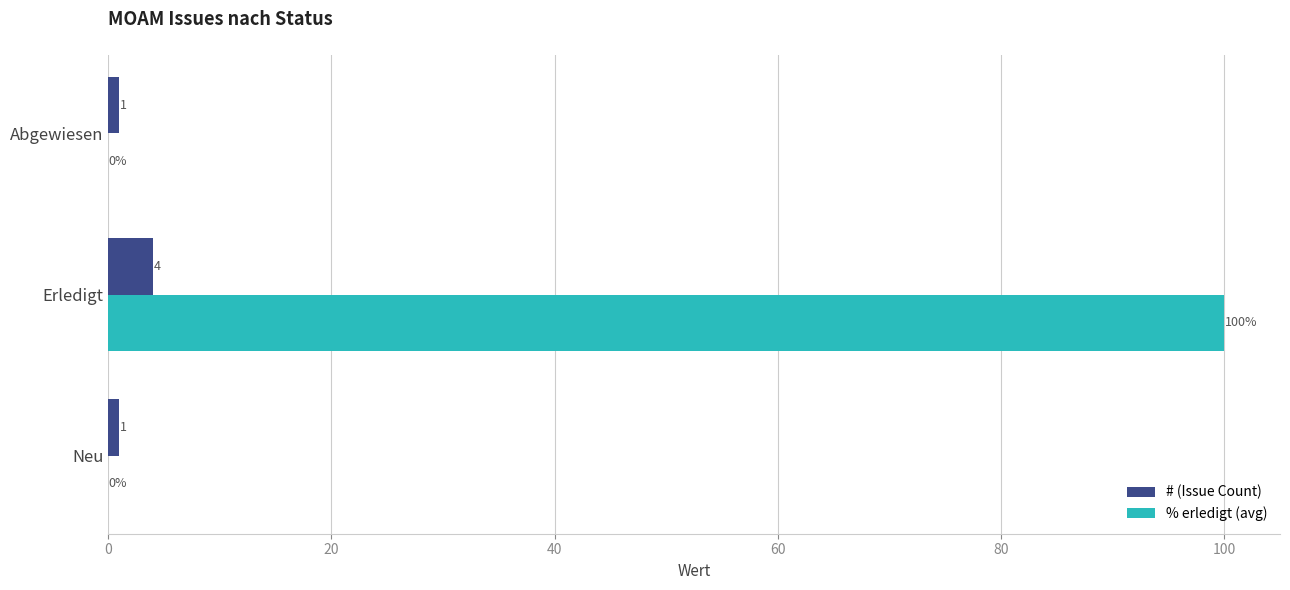

At which category is the sum across all series the highest?

Erledigt